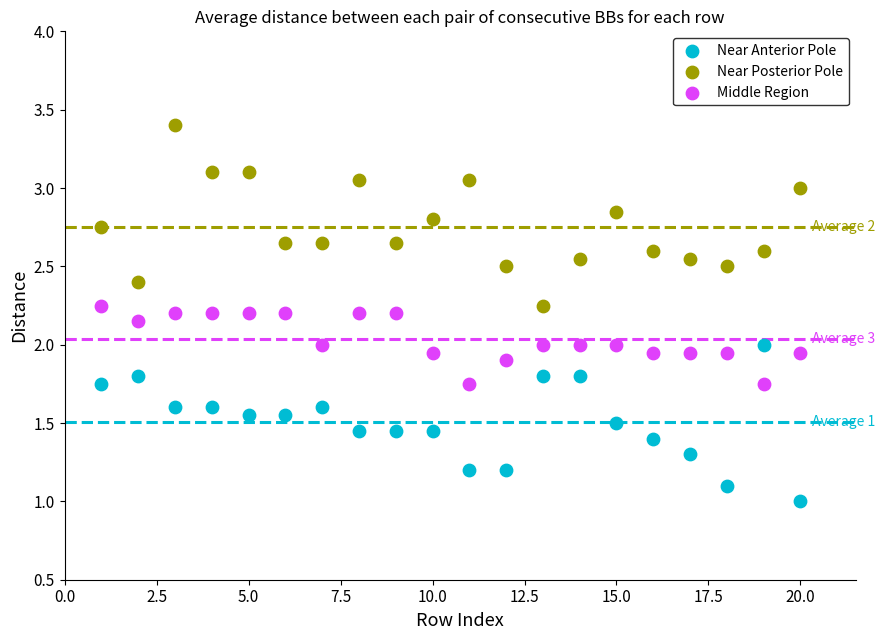

Across all data points, what is the range of Y values (max minus min)?

2.4